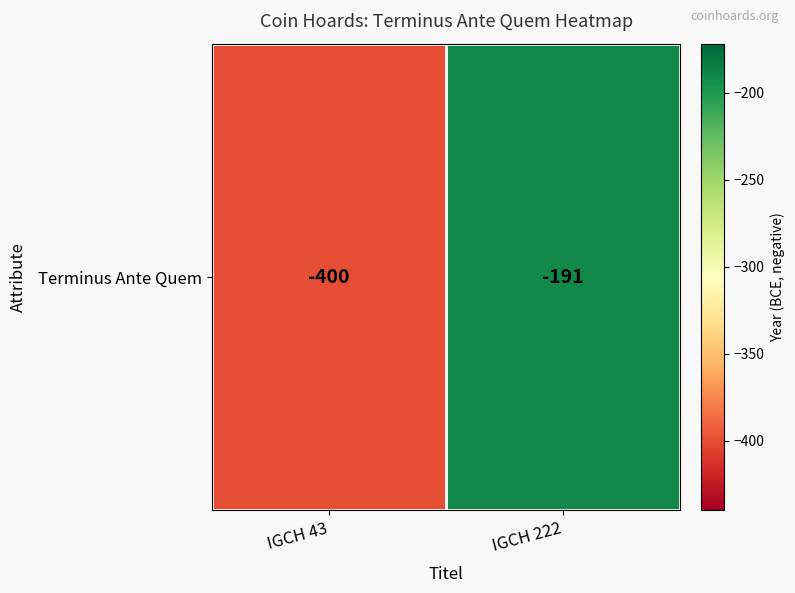

Reading left to right, extract all data points from this chart.

IGCH 43=-400	IGCH 222=-191